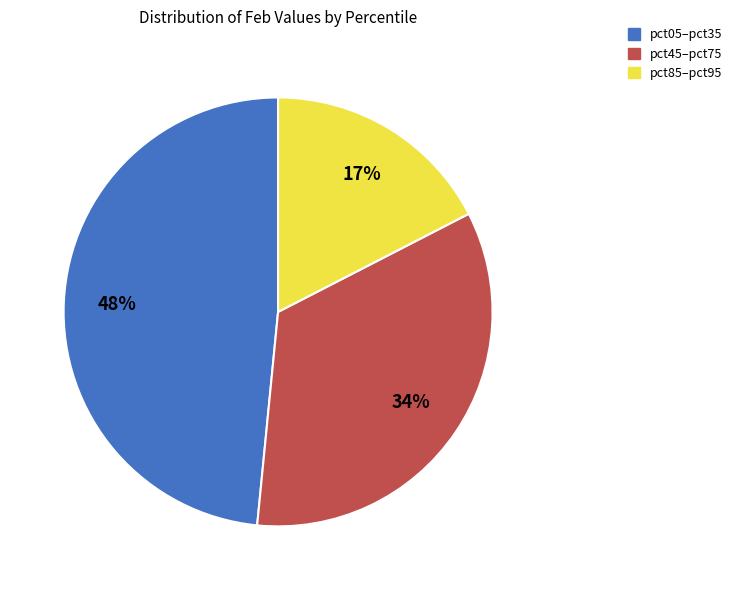

Is there any slice that represents more than half of the pie?

No